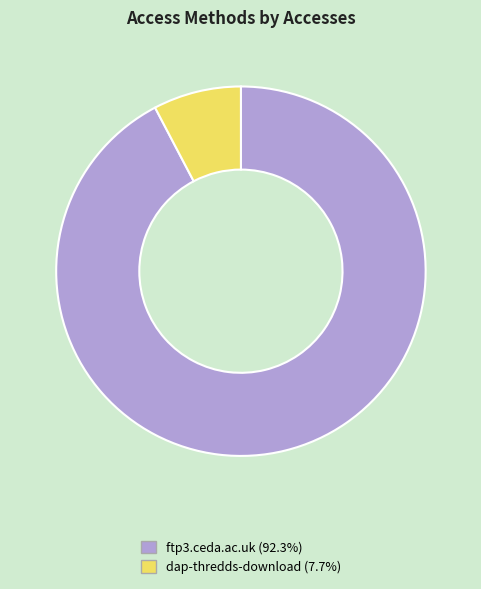

Is the sum of ftp3.ceda.ac.uk and dap-thredds-download greater than half?

Yes